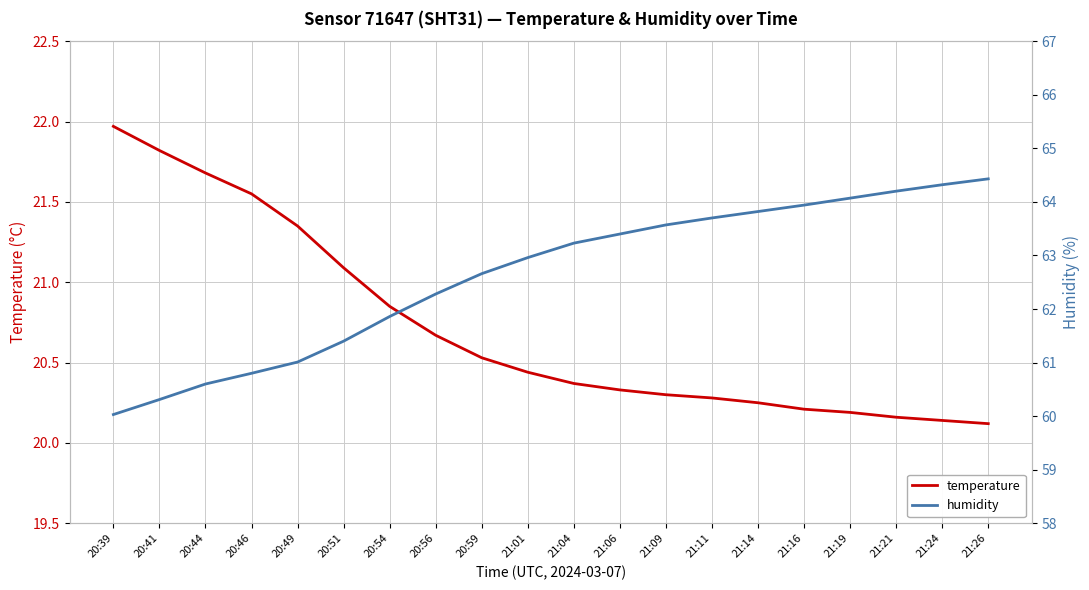

Where does the humidity series first go above 63?

21:04